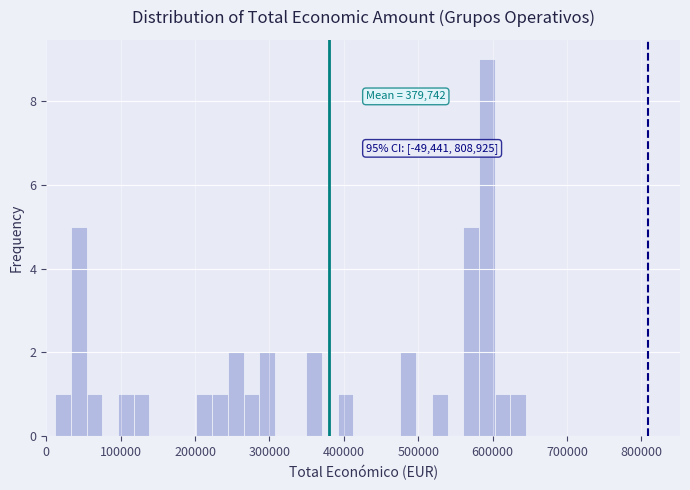

Around what value on the x-axis is the tallest bar? Give the approximate position of its centre, as read against the axis.

590000